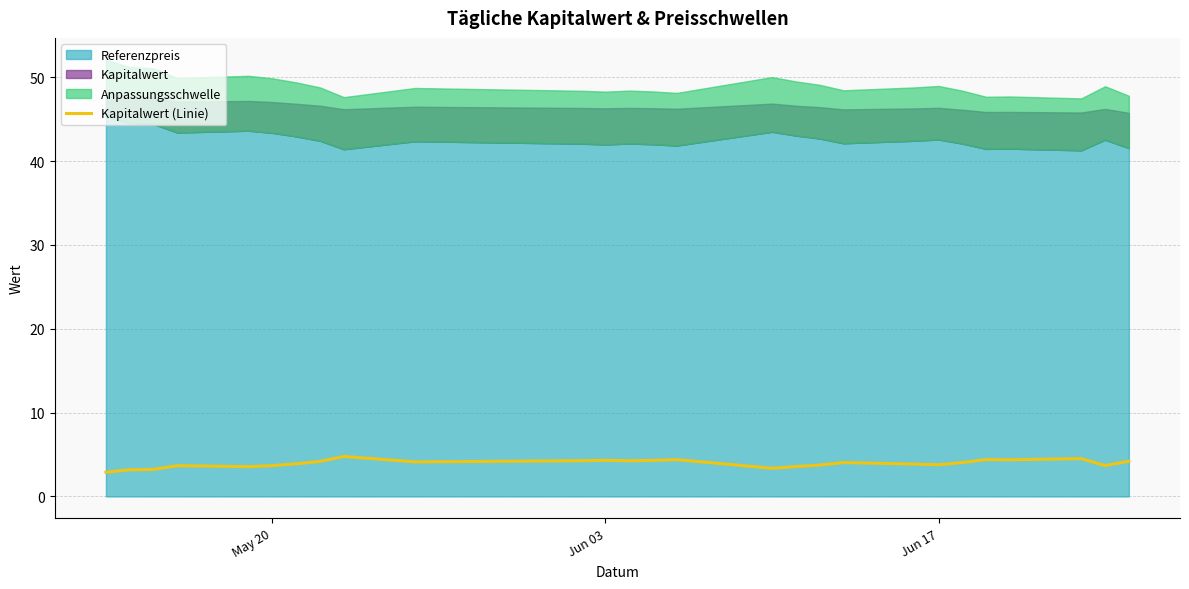

Reading left to right, extract all data points from this chart.

2.9	3.2	3.2	3.7	3.5	3.7	3.9	4.2	4.8	4.1	4.3	4.3	4.2	4.3	4.4	3.4	3.6	3.7	4.0	3.9	3.8	4.0	4.4	4.4	4.5	3.7	4.2